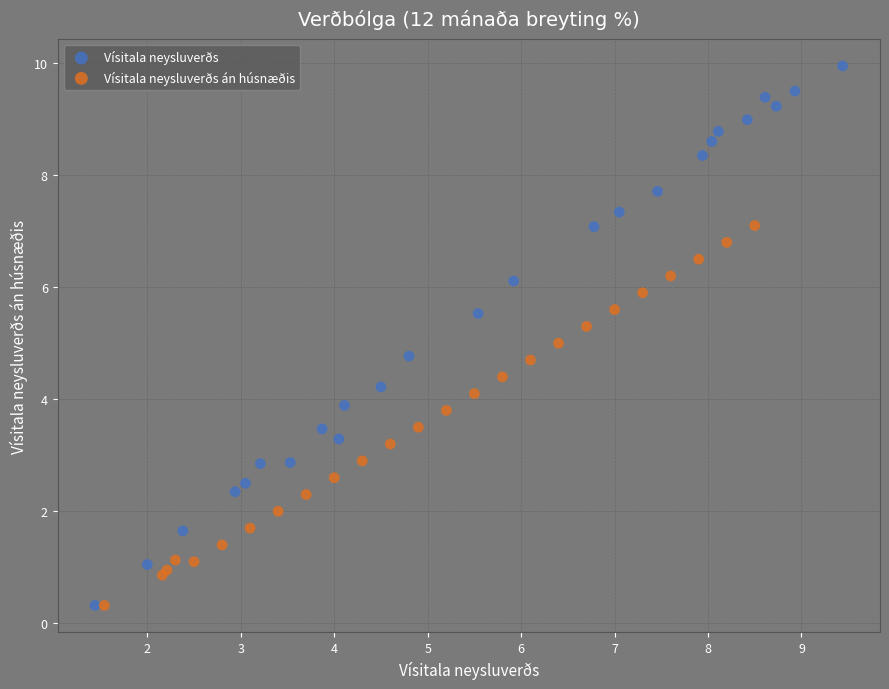

Which series reaches the maximum Y coordinate?

Vísitala neysluverðs